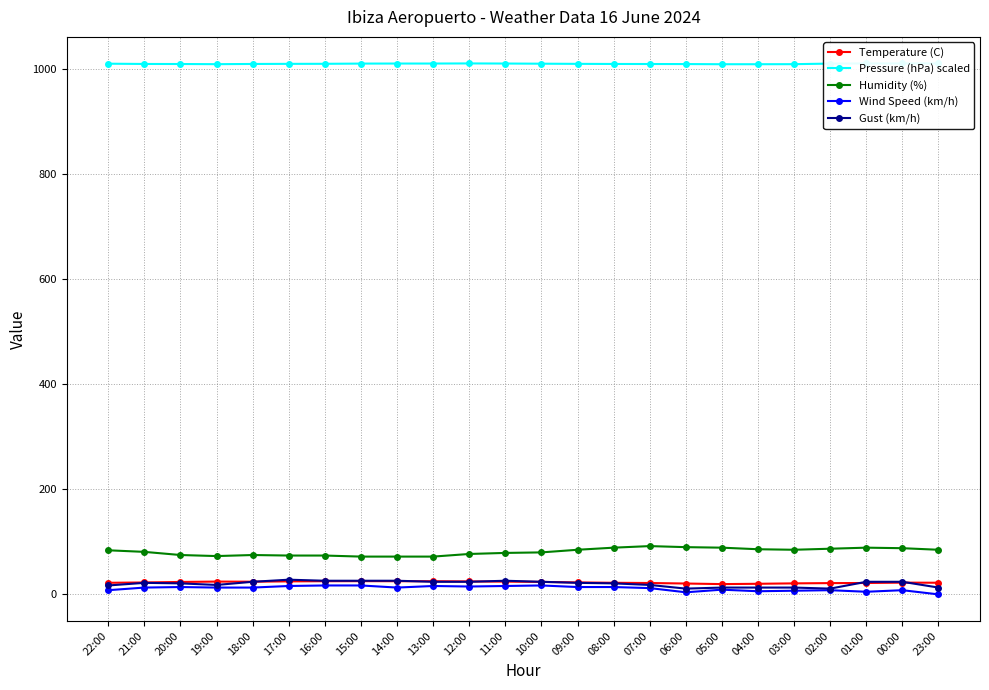

What is the minimum value for Pressure (hPa) scaled?

1009.9